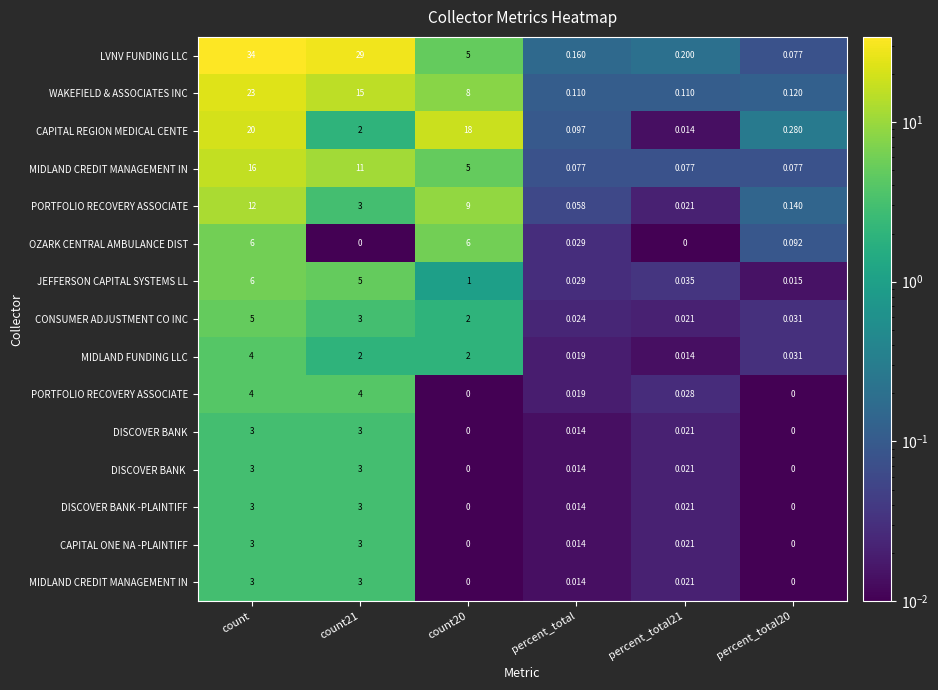

What is the difference between the highest and lowest values at percent_total20?

0.3